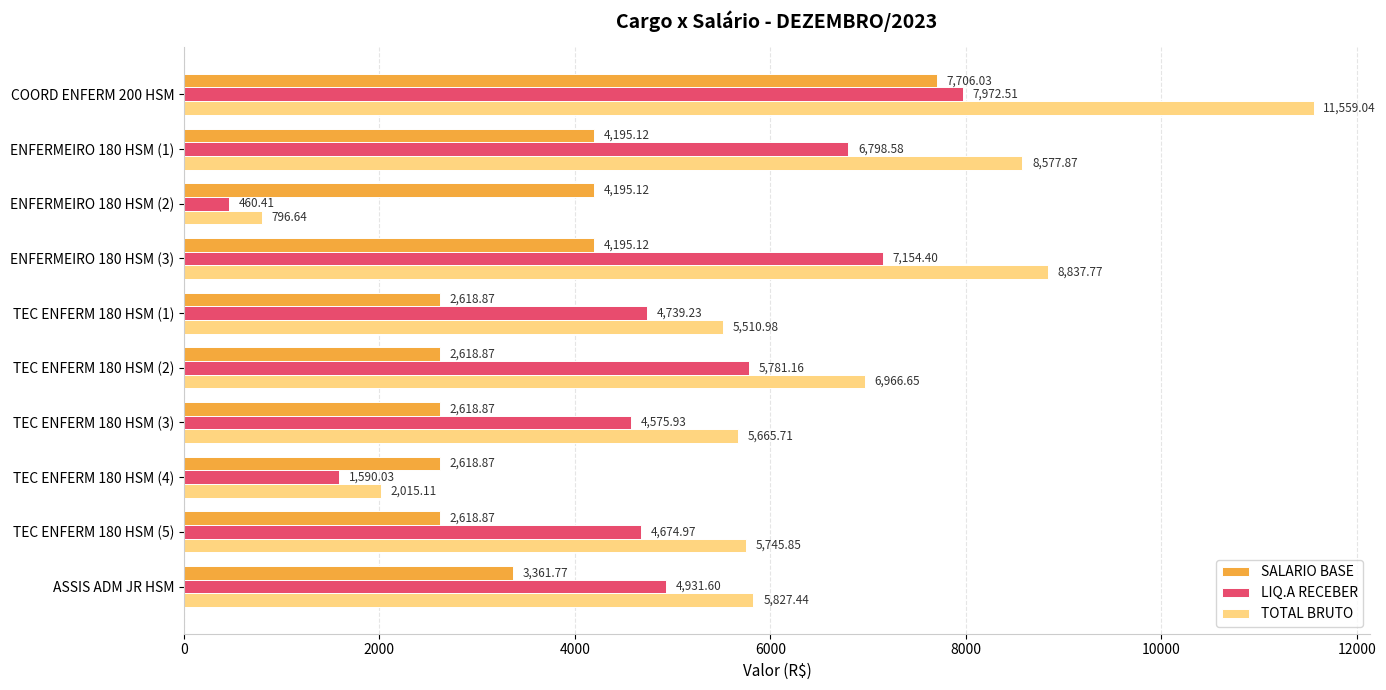

What is the difference between the TOTAL BRUTO values at TEC ENFERM 180 HSM (4) and TEC ENFERM 180 HSM (2)?

4951.5